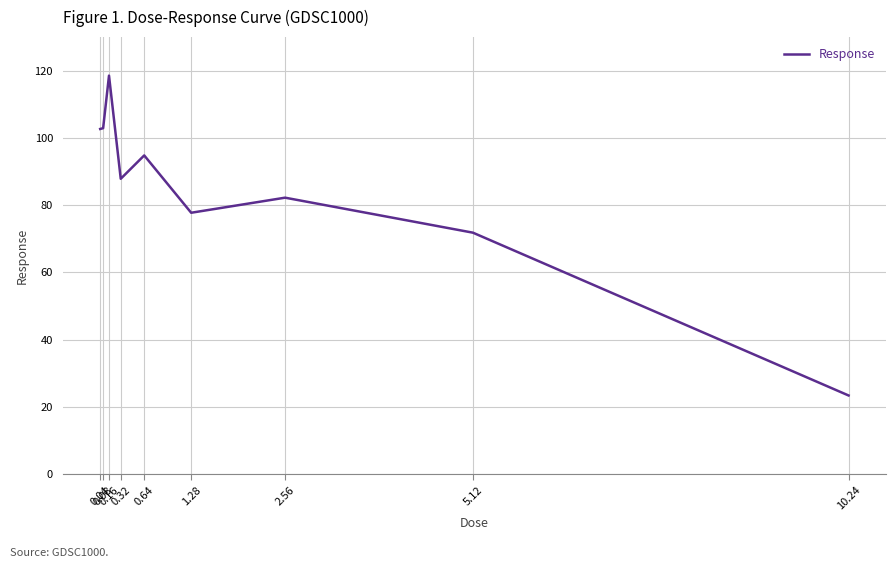

True or false: the data shows 56.6 at 2.56.

False